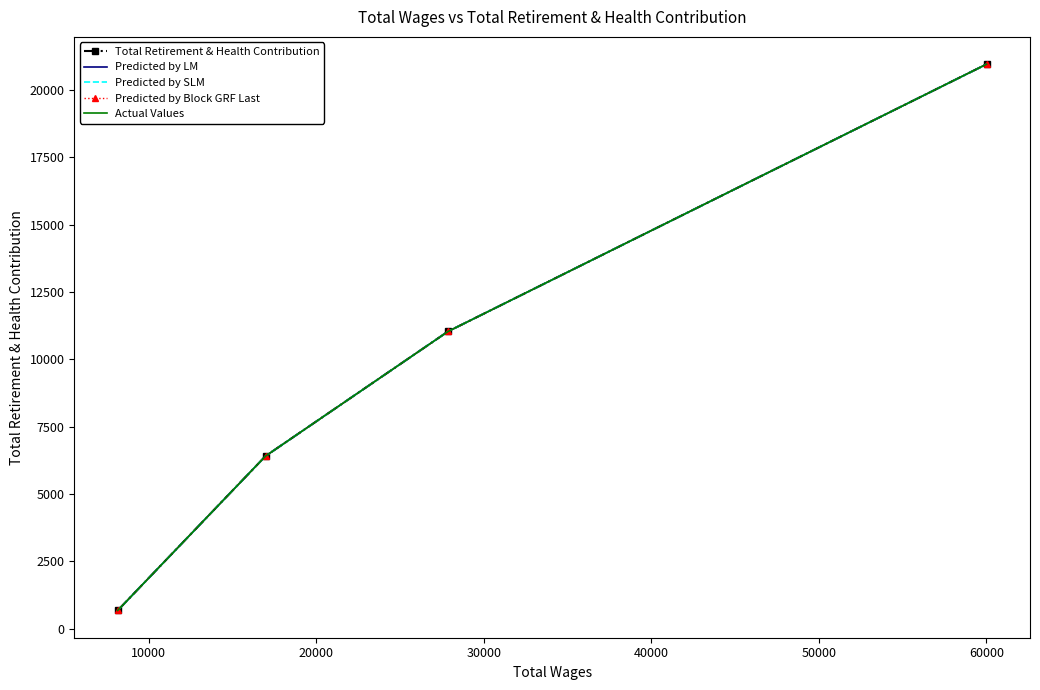

True or false: Predicted by Block GRF Last and Predicted by SLM cross at least once.

False